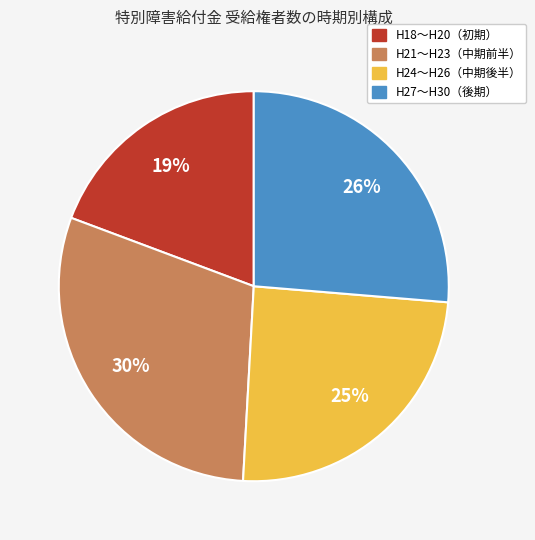

How many segments does this pie chart have?

4